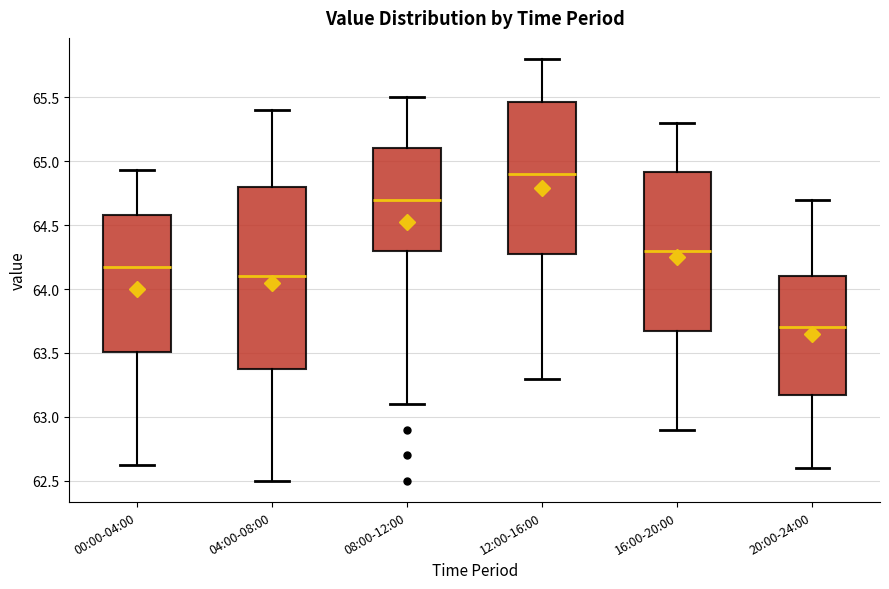

Reading left to right, read every box against the y-axis: the position of its median line, the range the box covers, and the ends of its whiskers. The values are not printed on the chart, so give them approximately, as read against the axis.

00:00-04:00: median 64.20, box 63.50 to 64.60, whiskers 62.60 to 64.95
04:00-08:00: median 64.10, box 63.40 to 64.80, whiskers 62.50 to 65.40
08:00-12:00: median 64.70, box 64.30 to 65.10, whiskers 63.10 to 65.50
12:00-16:00: median 64.90, box 64.30 to 65.45, whiskers 63.30 to 65.80
16:00-20:00: median 64.30, box 63.70 to 64.90, whiskers 62.90 to 65.30
20:00-24:00: median 63.70, box 63.20 to 64.10, whiskers 62.60 to 64.70